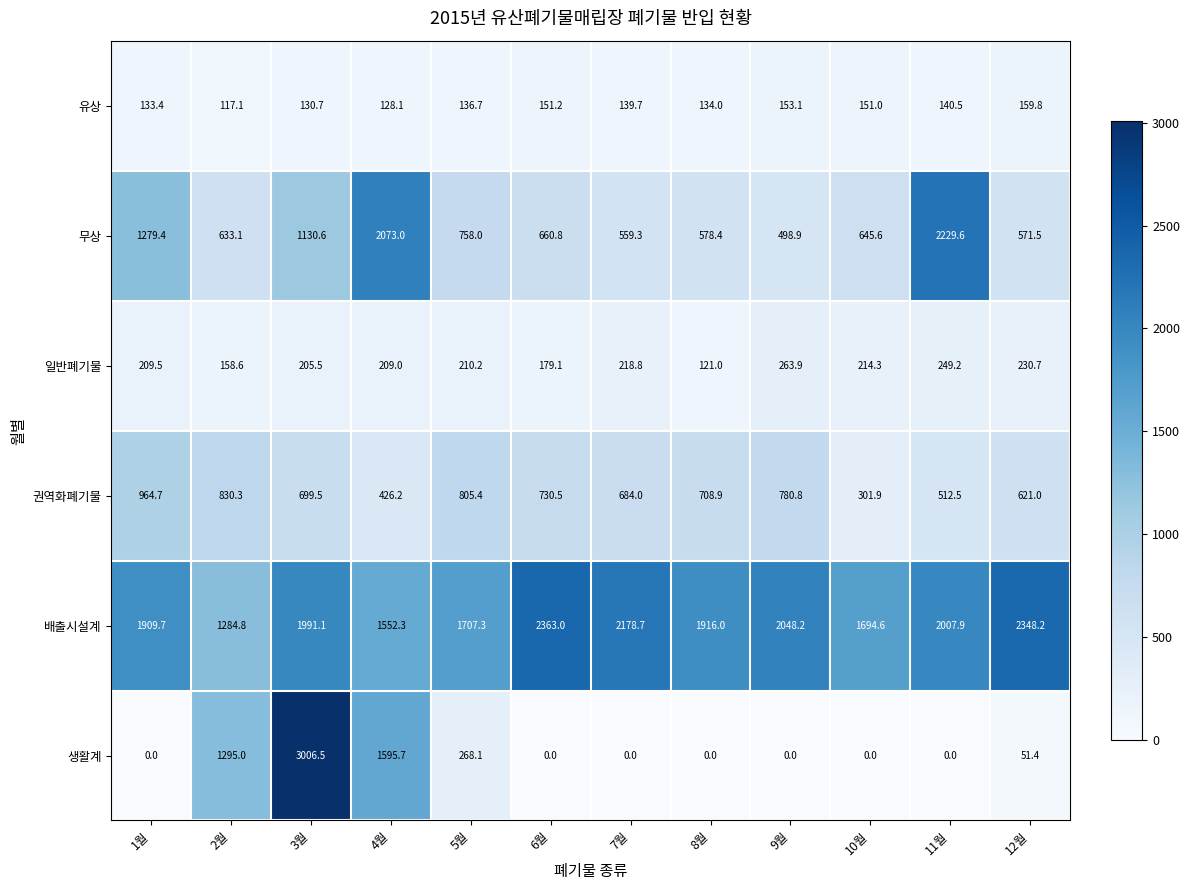

What is the sum of all 무상 values?

11618.2